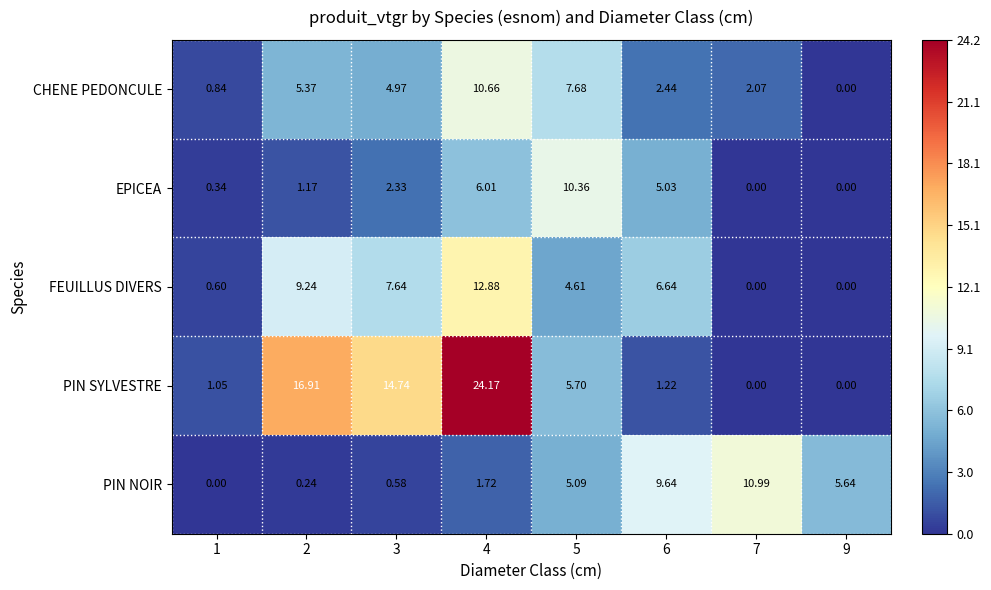

At how many categories does at least one series exceed 1?

8